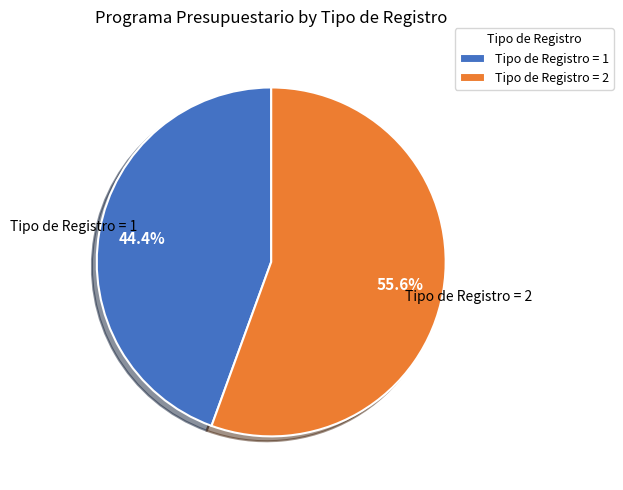

Does any single category account for the majority?

Yes